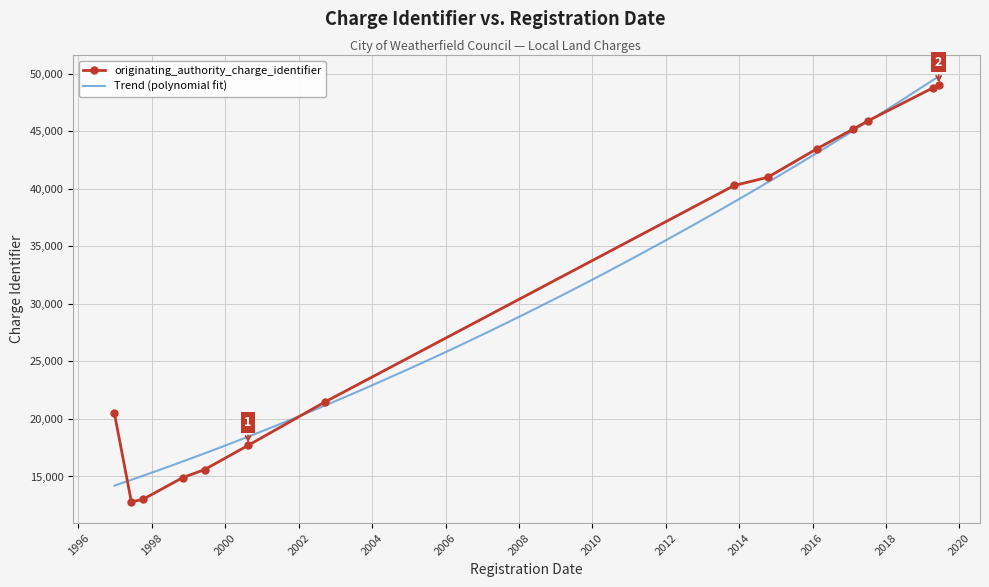

Reading left to right, extract all data points from this chart.

20500	12800	13000	14900	15600	17700	21500	40300	41000	43500	45200	45900	48800	49000